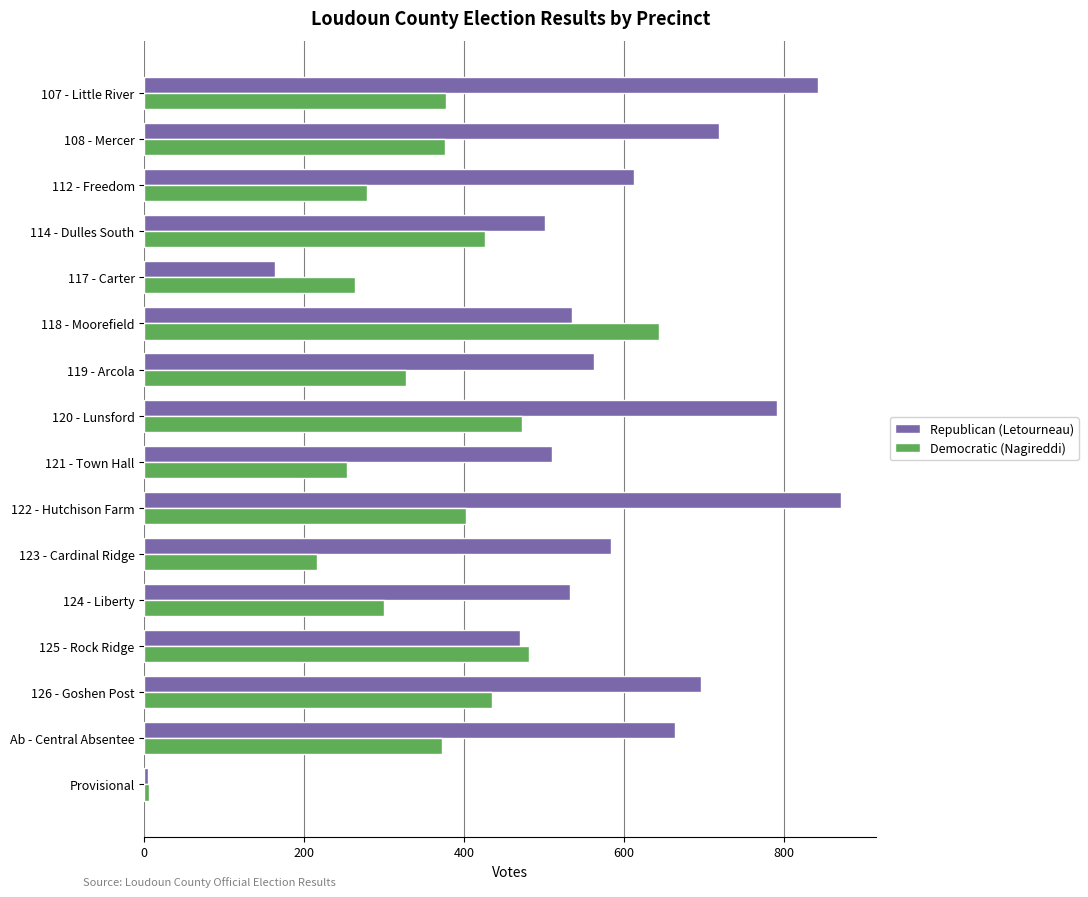

Read the Republican (Letourneau) value at 114 - Dulles South.

501